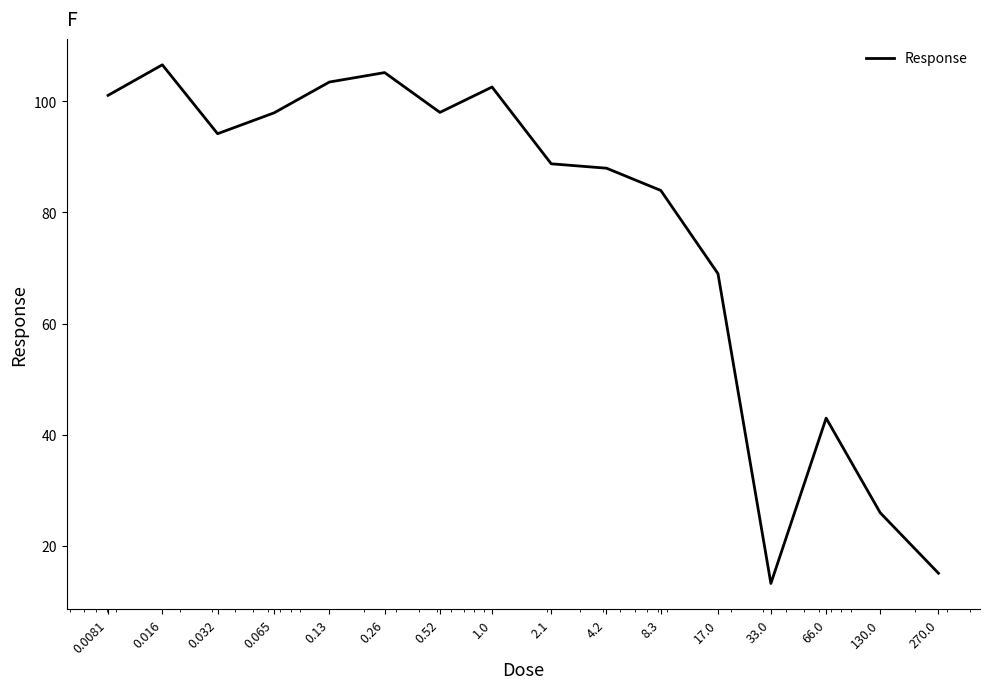

What is the smallest value displayed?

13.2